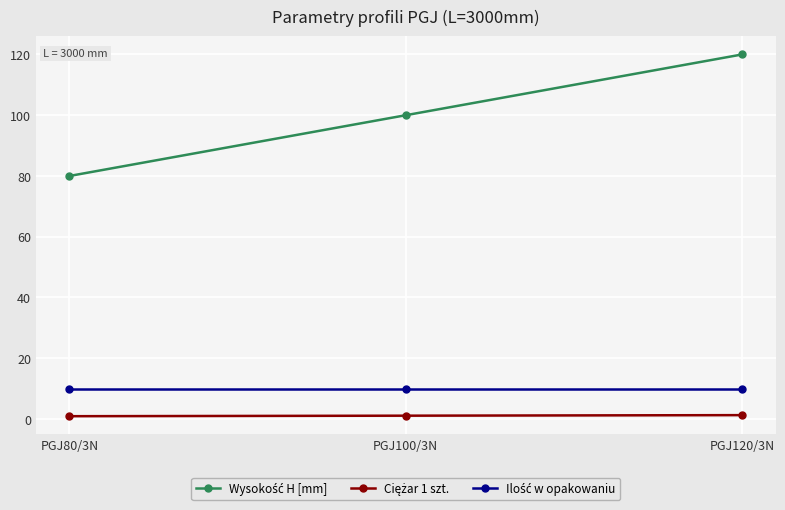

At which category is the sum across all series the highest?

PGJ120/3N